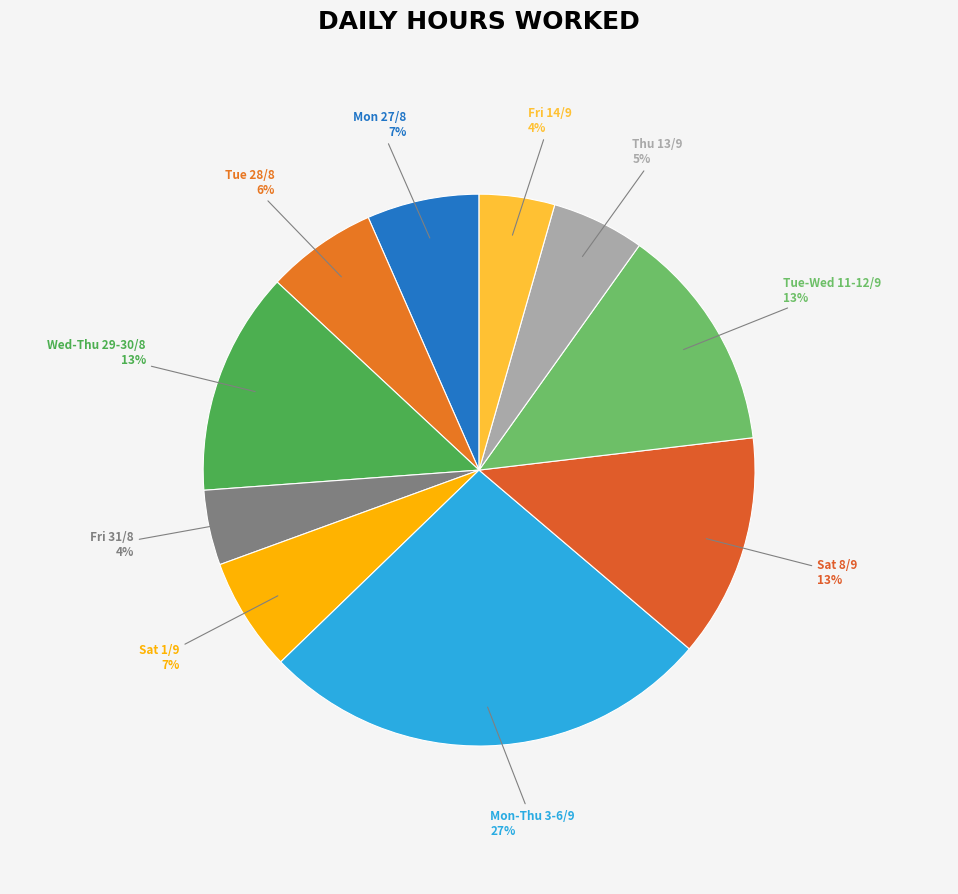

Count the number of slices in the pie.

10